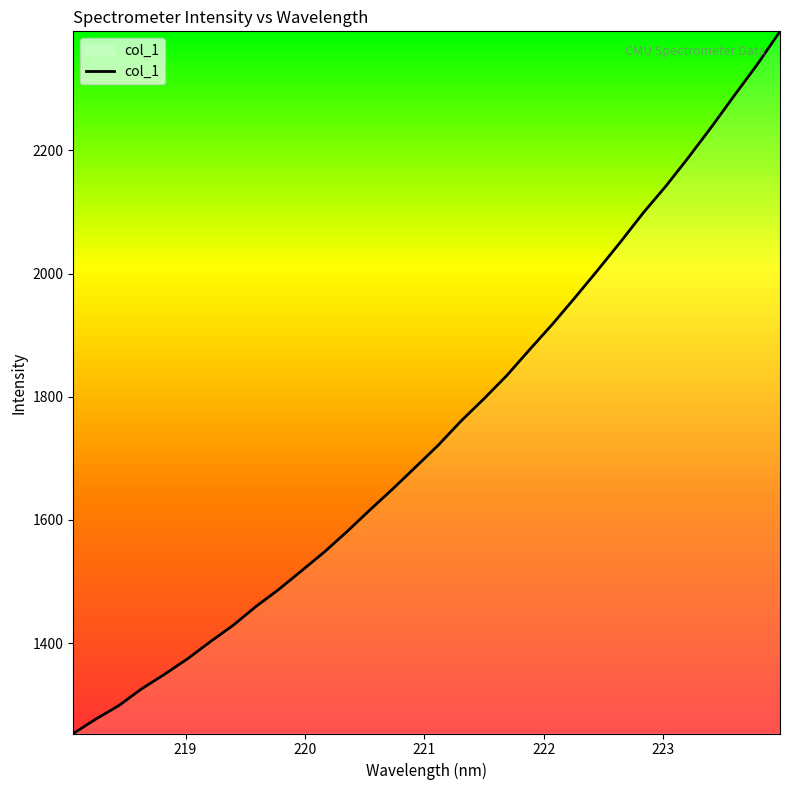

What is the maximum value shown in the chart?

2393.2